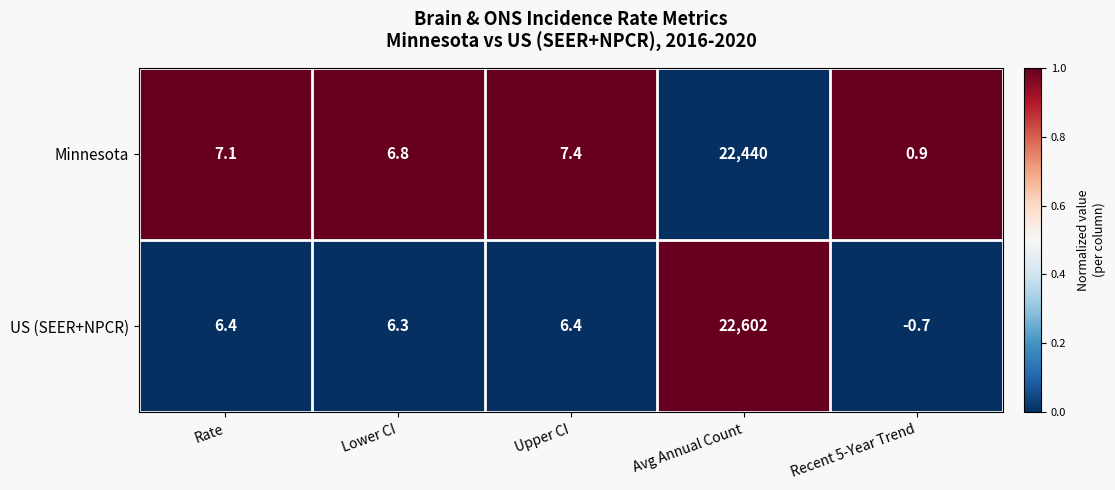

True or false: US (SEER+NPCR) has a value of -0.7 at Recent 5-Year Trend.

True